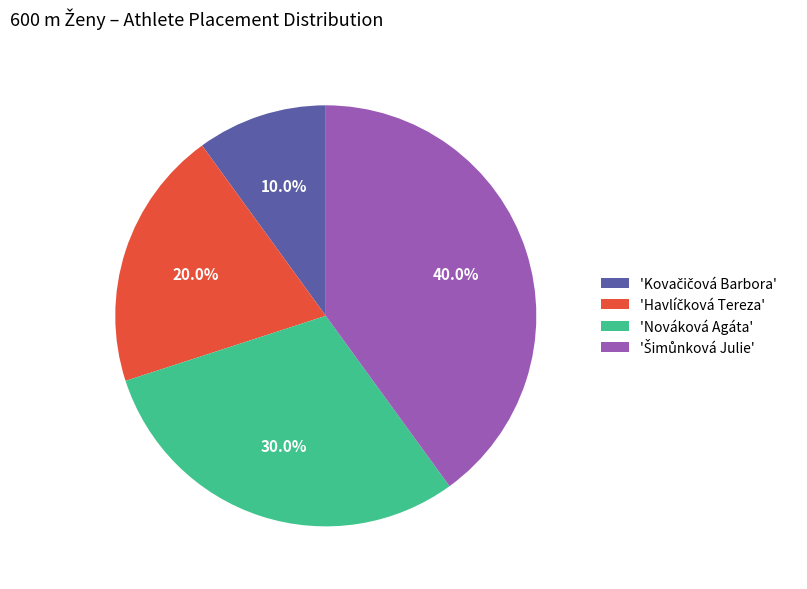

Does any single category account for the majority?

No